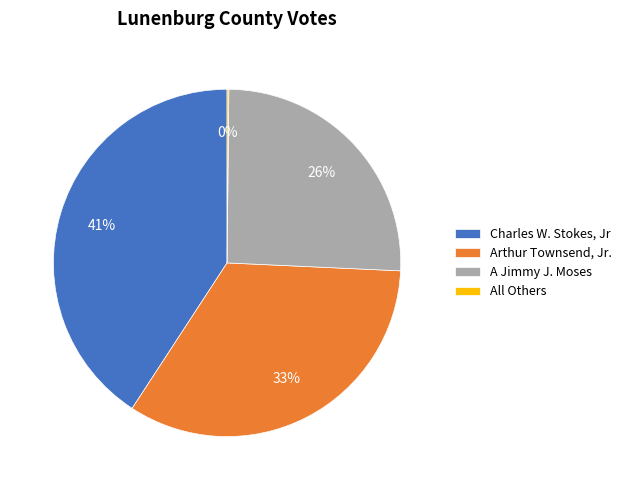

Is the sum of Arthur Townsend, Jr. and Charles W. Stokes, Jr greater than half?

Yes